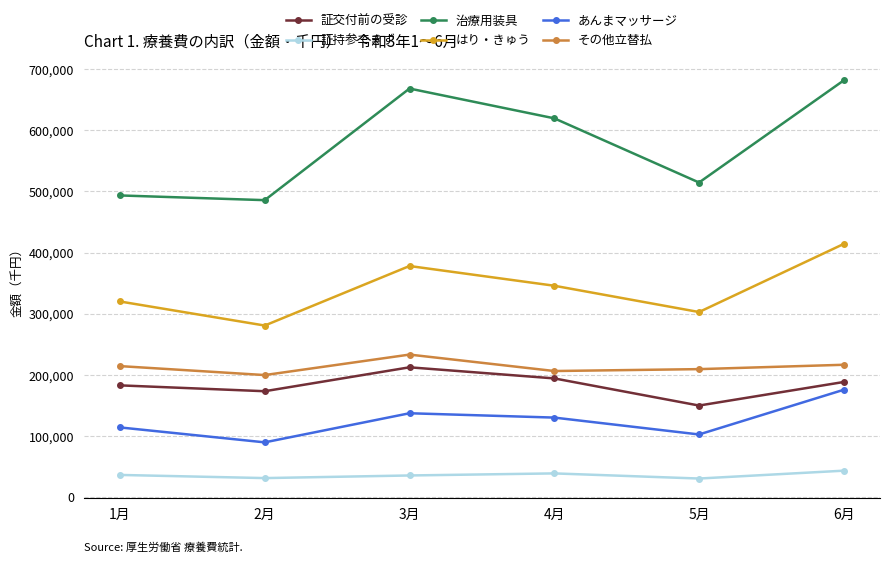

True or false: あんまマッサージ has a value of 130213.2 at 4月.

True